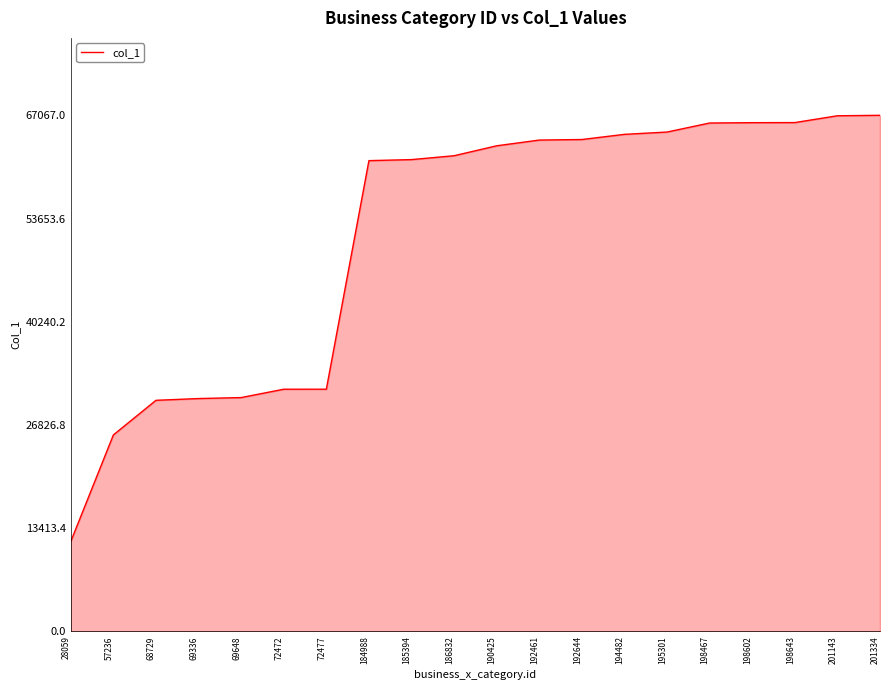

What is the ratio of the value at 198602 to the value at 198643?

1.0